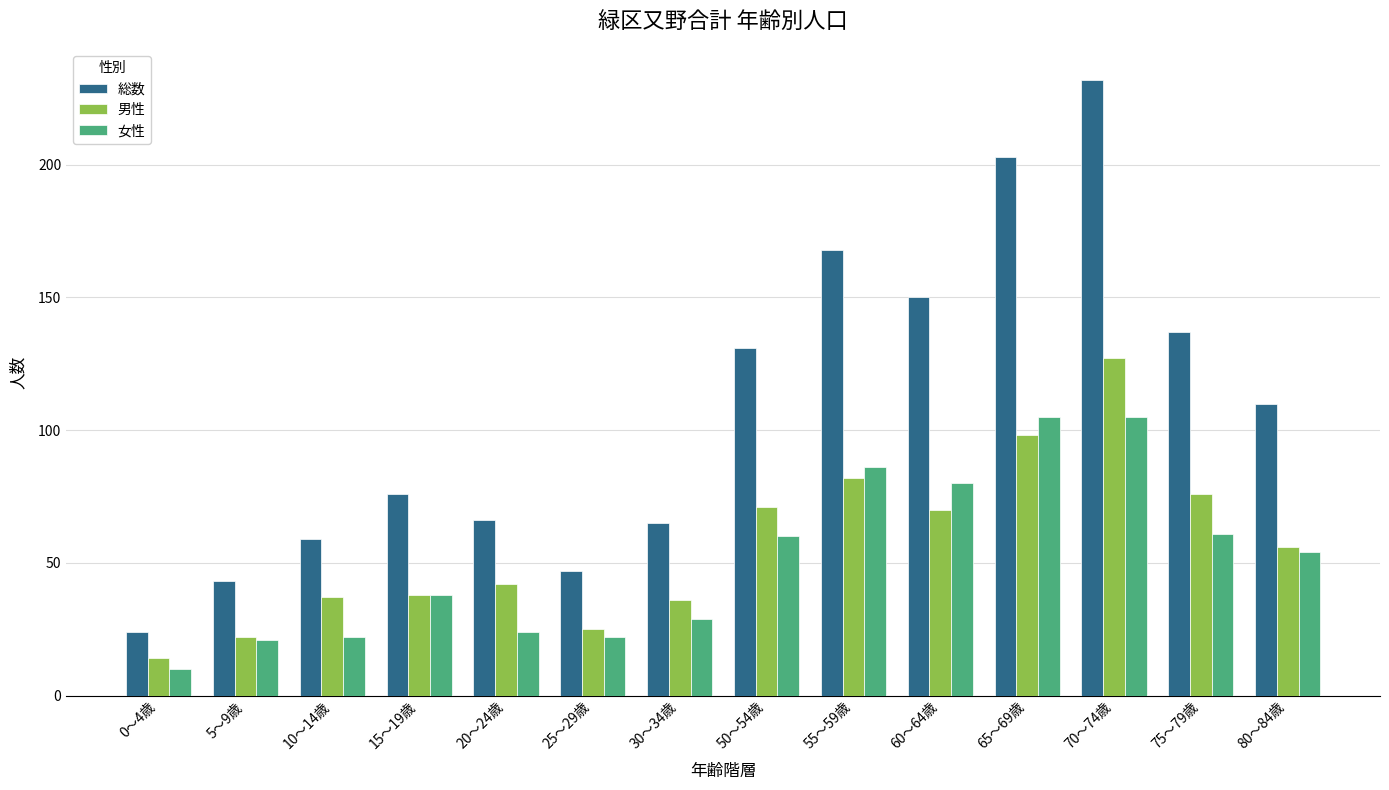

How many values in the 総数 series are below 110?

7